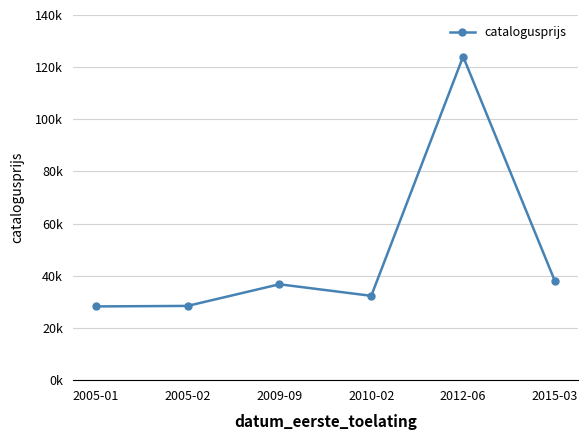

Approximately how many times larger is the value at 2015-03 compared to 2009-09?

1.0